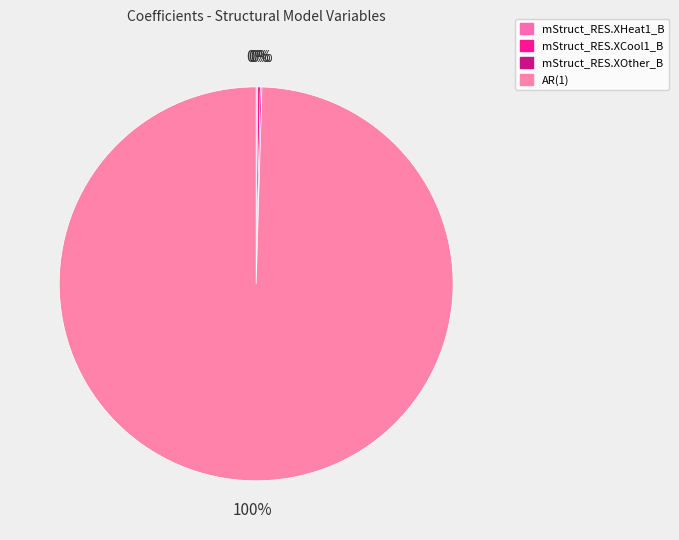

Which category accounts for the majority?

AR(1)